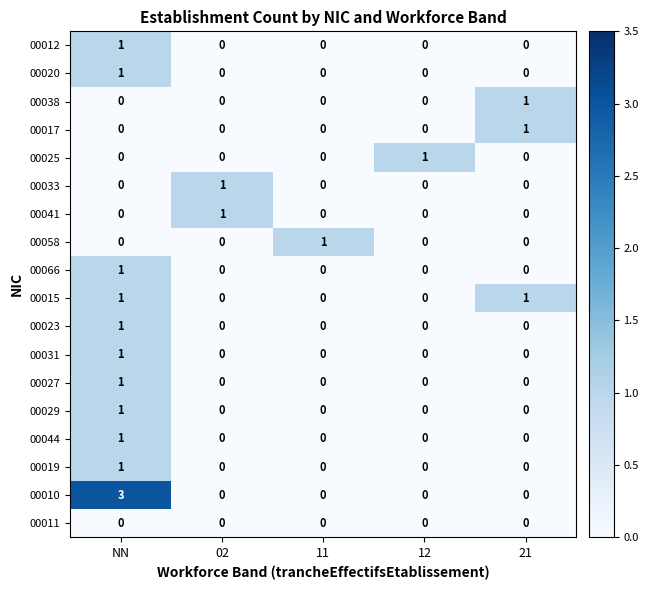

Which series has the widest spread of values?

00010